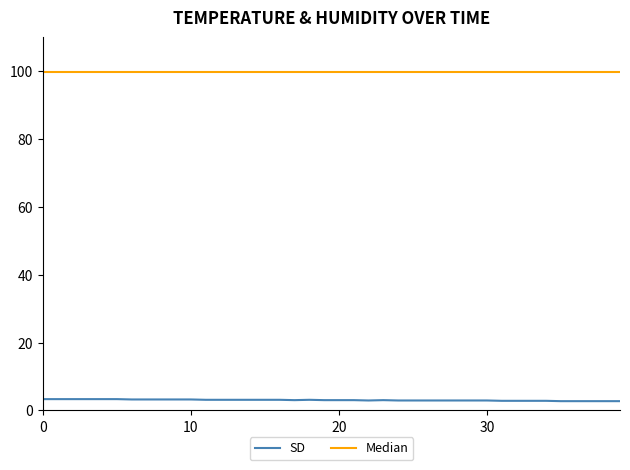

Does the chart have visible grid lines?

No